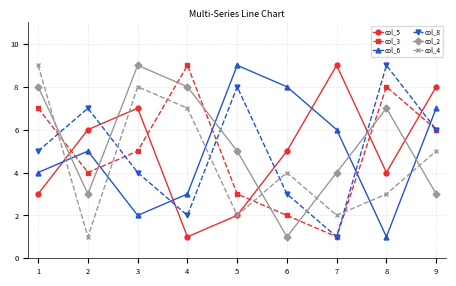

True or false: col_8 has more than 1 points higher than both neighbors.

True